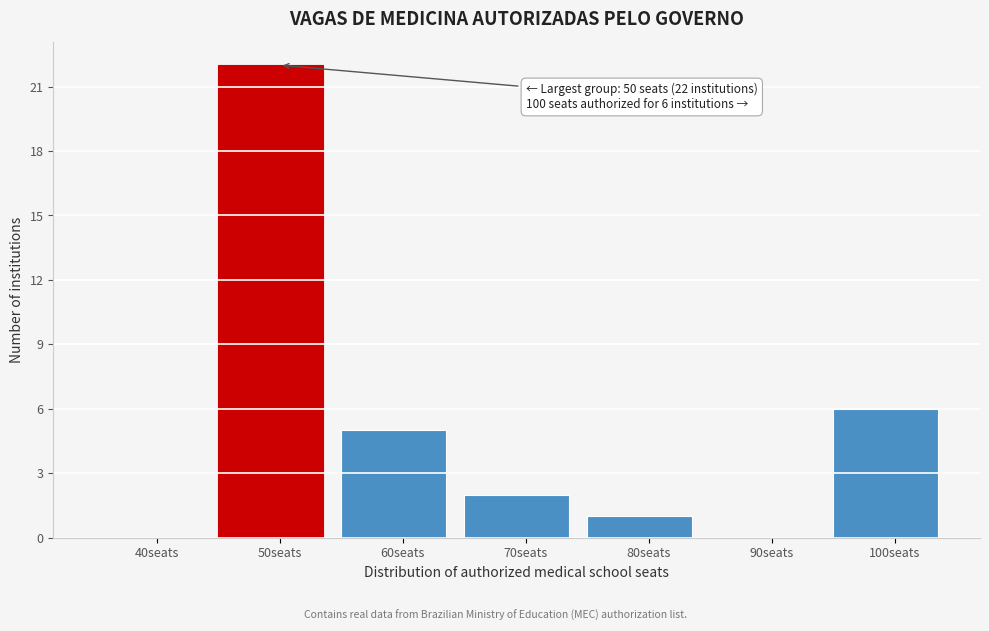

Reading left to right, list all the values displayed in this chart.

40seats=0	50seats=22	60seats=5	70seats=2	80seats=1	90seats=0	100seats=6